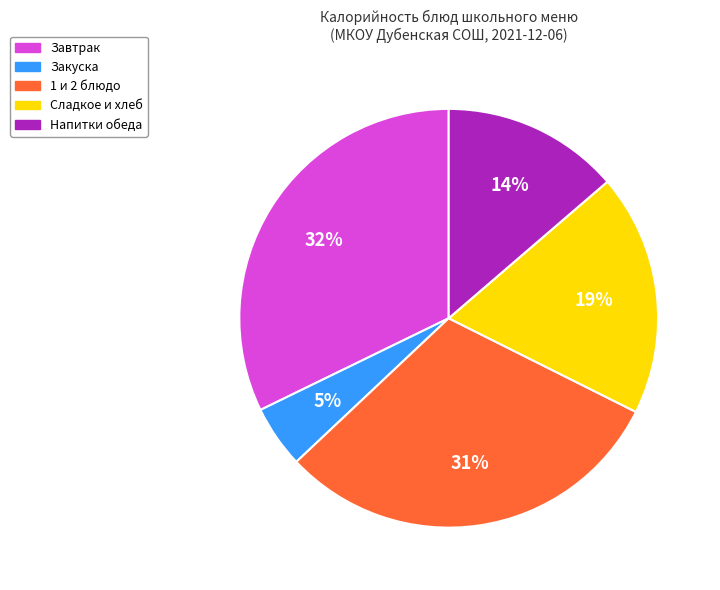

The Напитки обеда slice represents 14% of the pie. True or false?

True